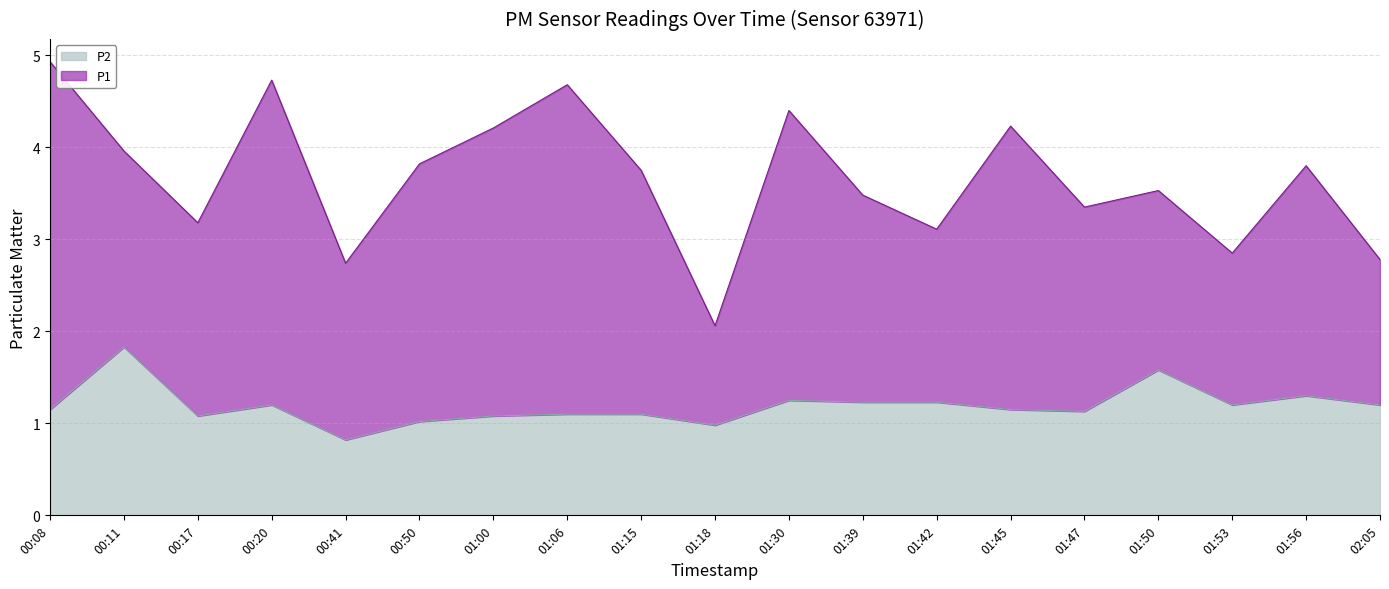

What is the value of the 5th point from the left?

0.8